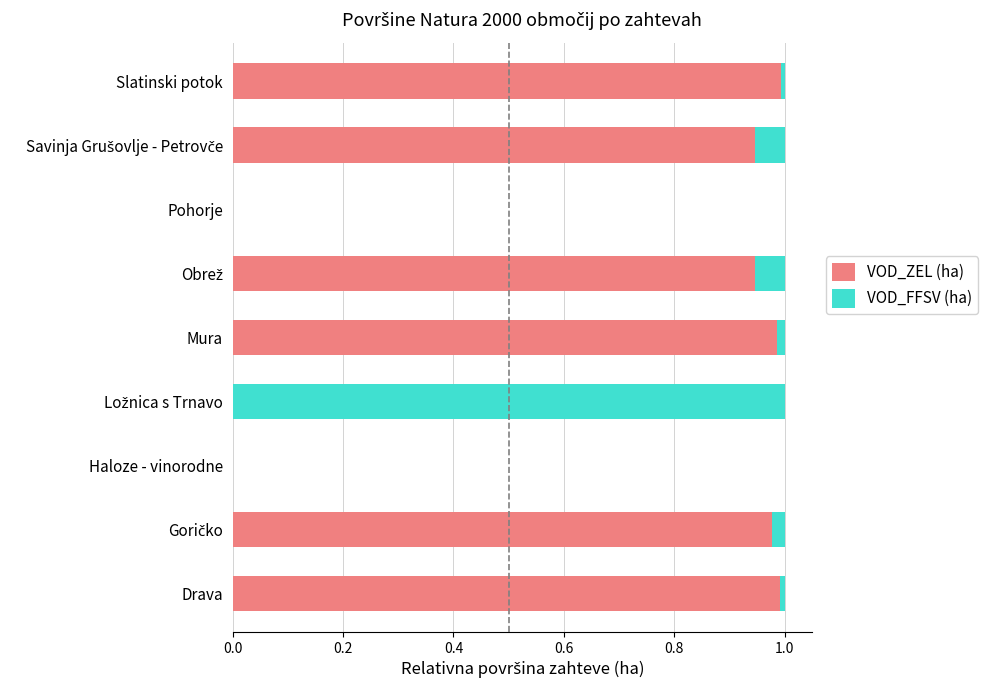

The VOD_ZEL (ha) series shows 0.6 at Pohorje. True or false?

False